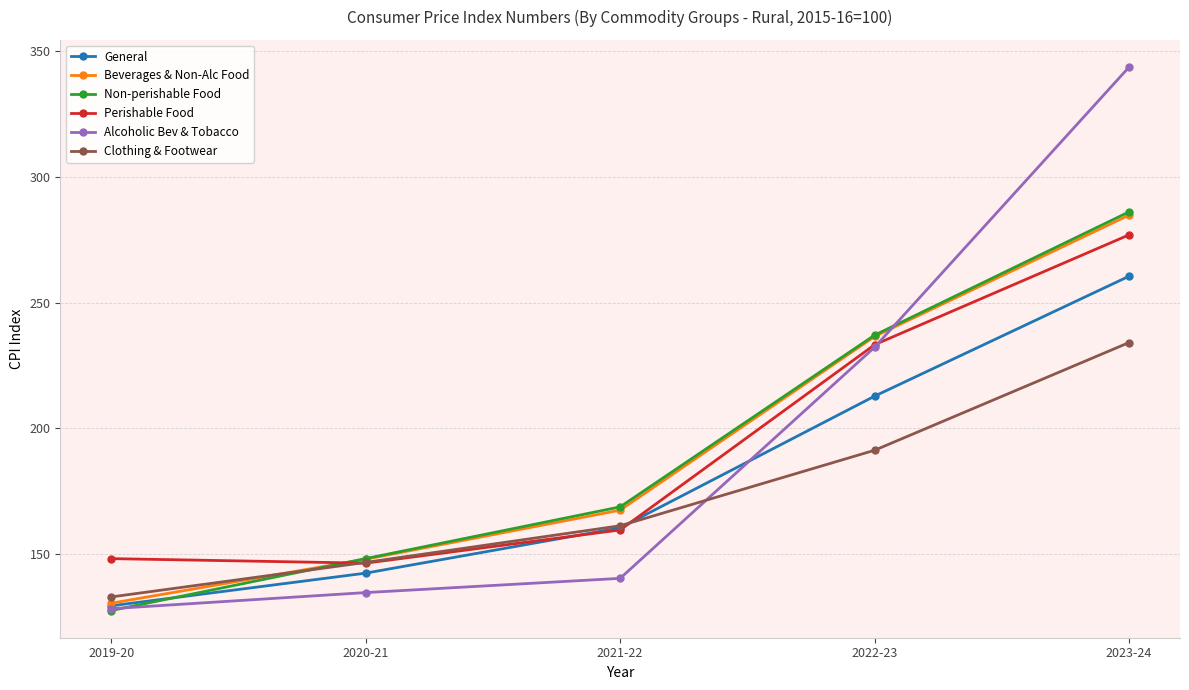

How many times do Perishable Food and Beverages & Non-Alc Food cross each other?

1